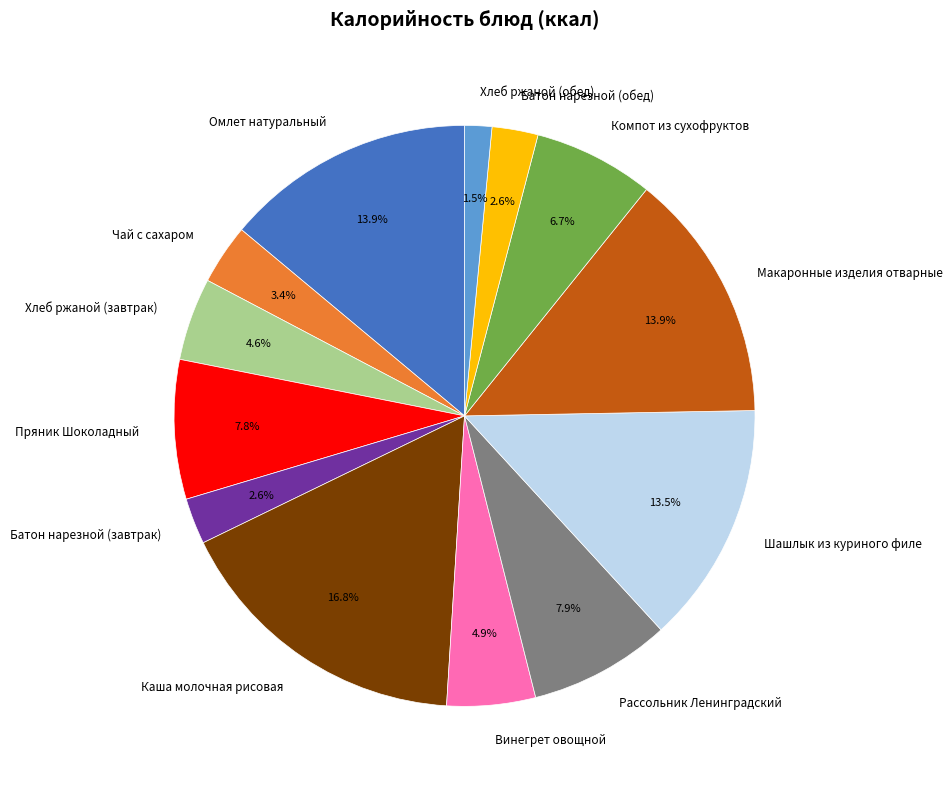

To the nearest percent, what portion does Батон нарезной (обед) represent?

3%